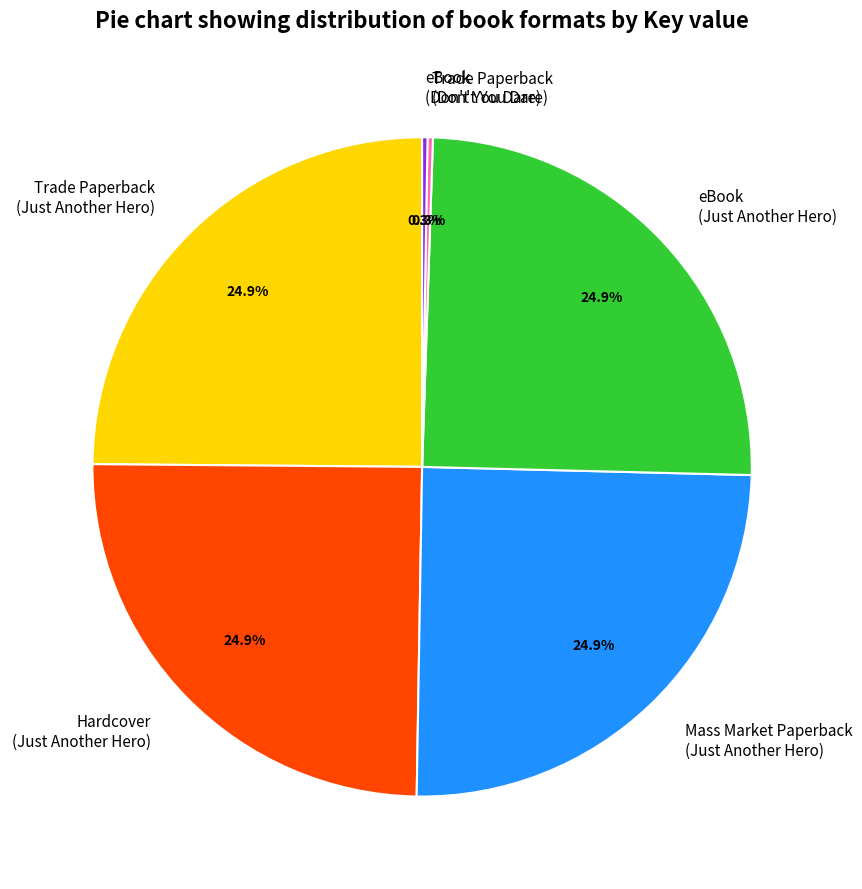

Does any single category account for the majority?

No